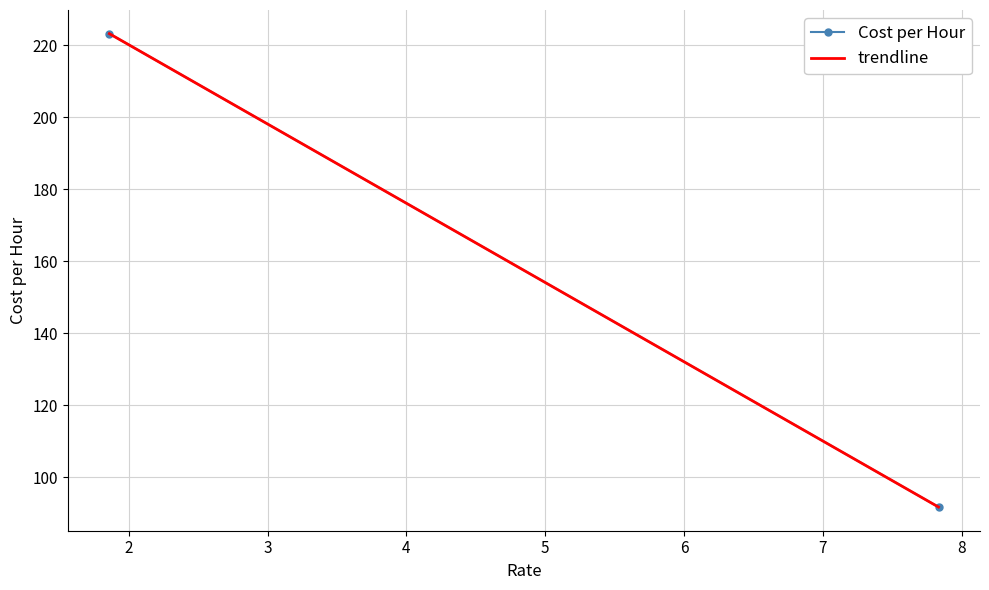

What is the maximum value for trendline?

223.2